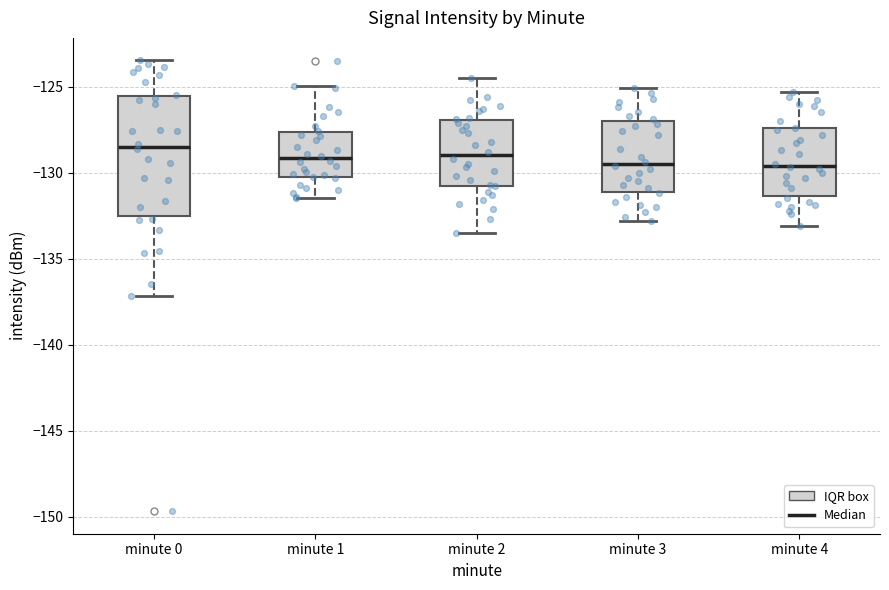

Where does the median line of the box for minute 0 sit on the y-axis? The values are not printed on the chart, so give them approximately, as read against the axis.

-128.5